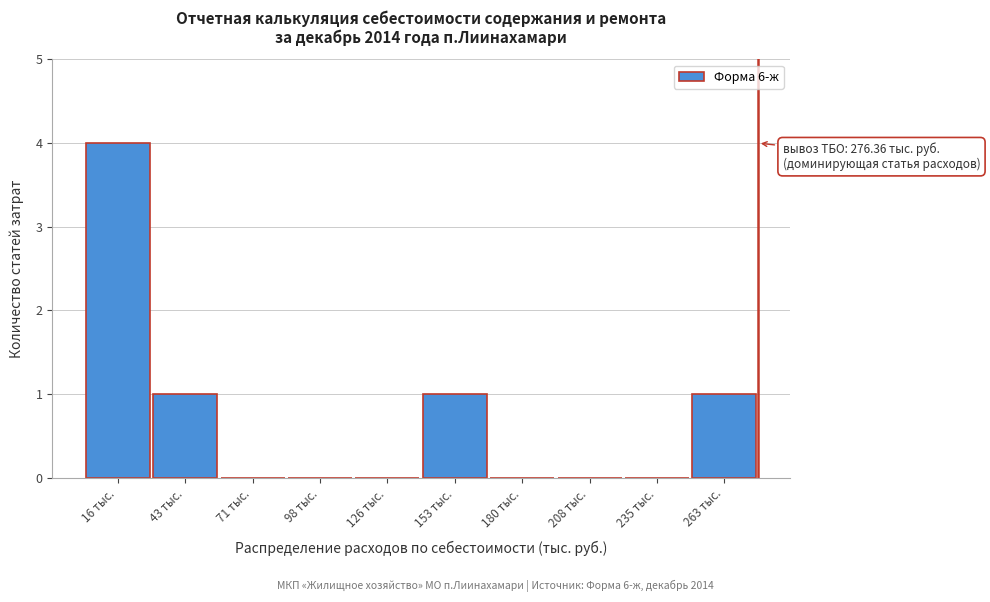

Which range on the x-axis has the tallest bar?

0 to 30